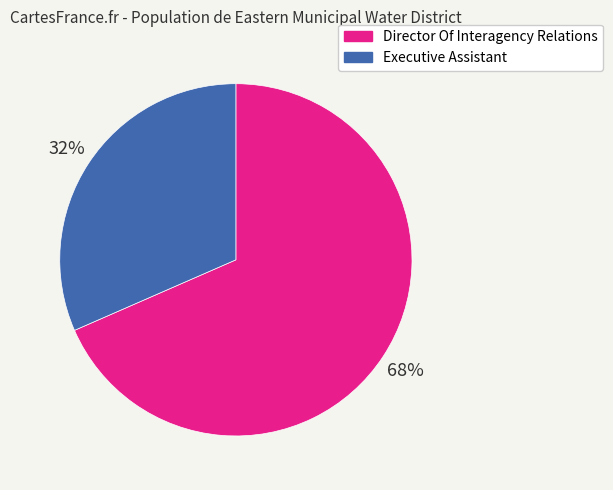

Approximately how many times larger is the value at Executive Assistant compared to Director Of Interagency Relations?

0.5